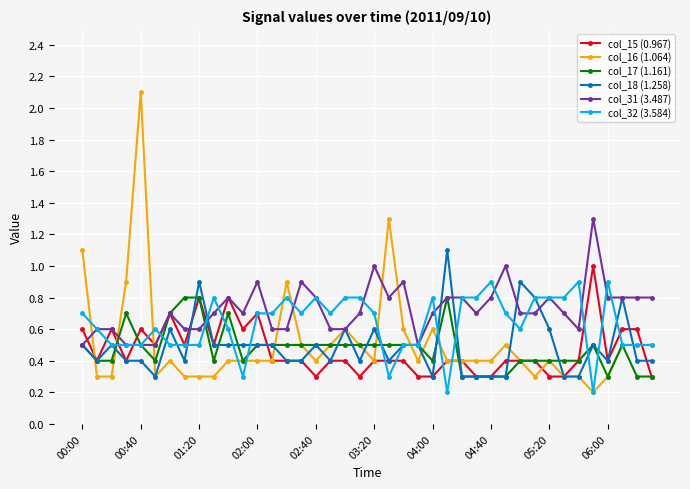

What is the value of the col_15 (0.967) point at the 25th from the left?

0.3